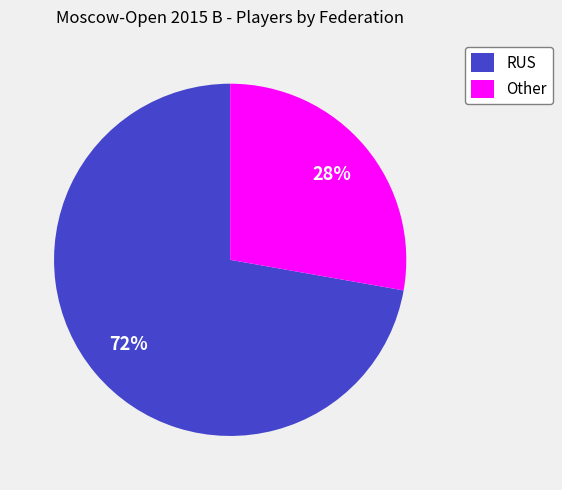

Which category has the smallest portion of the pie?

Other